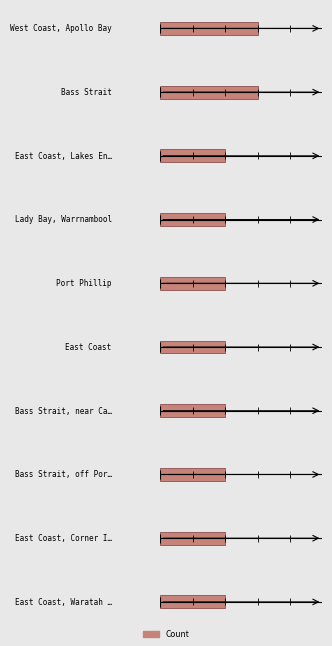

What is the value of the 7th bar from the left?

2